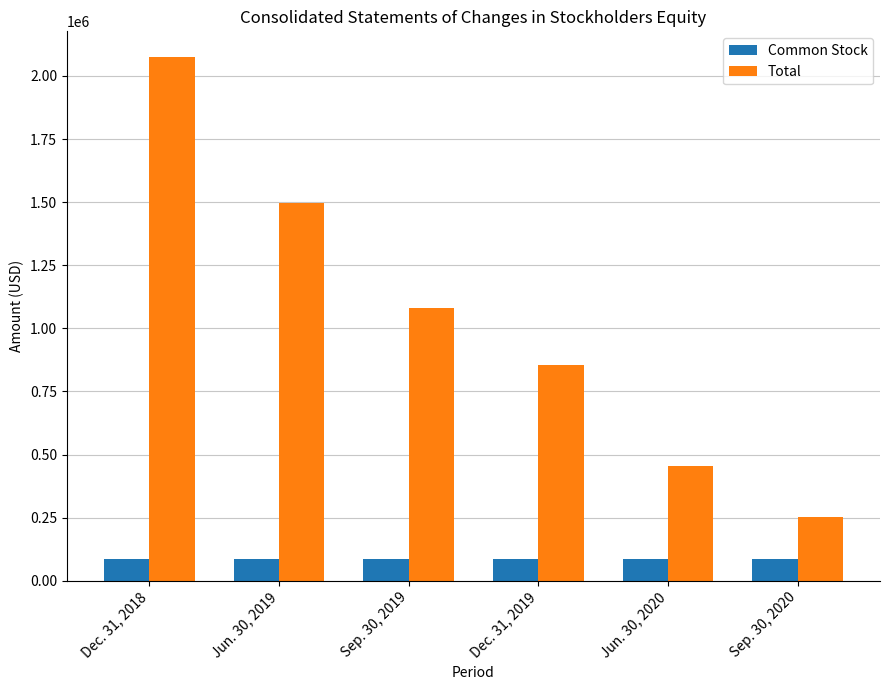

Where does the Total series first go above 1081377?

Dec. 31, 2018